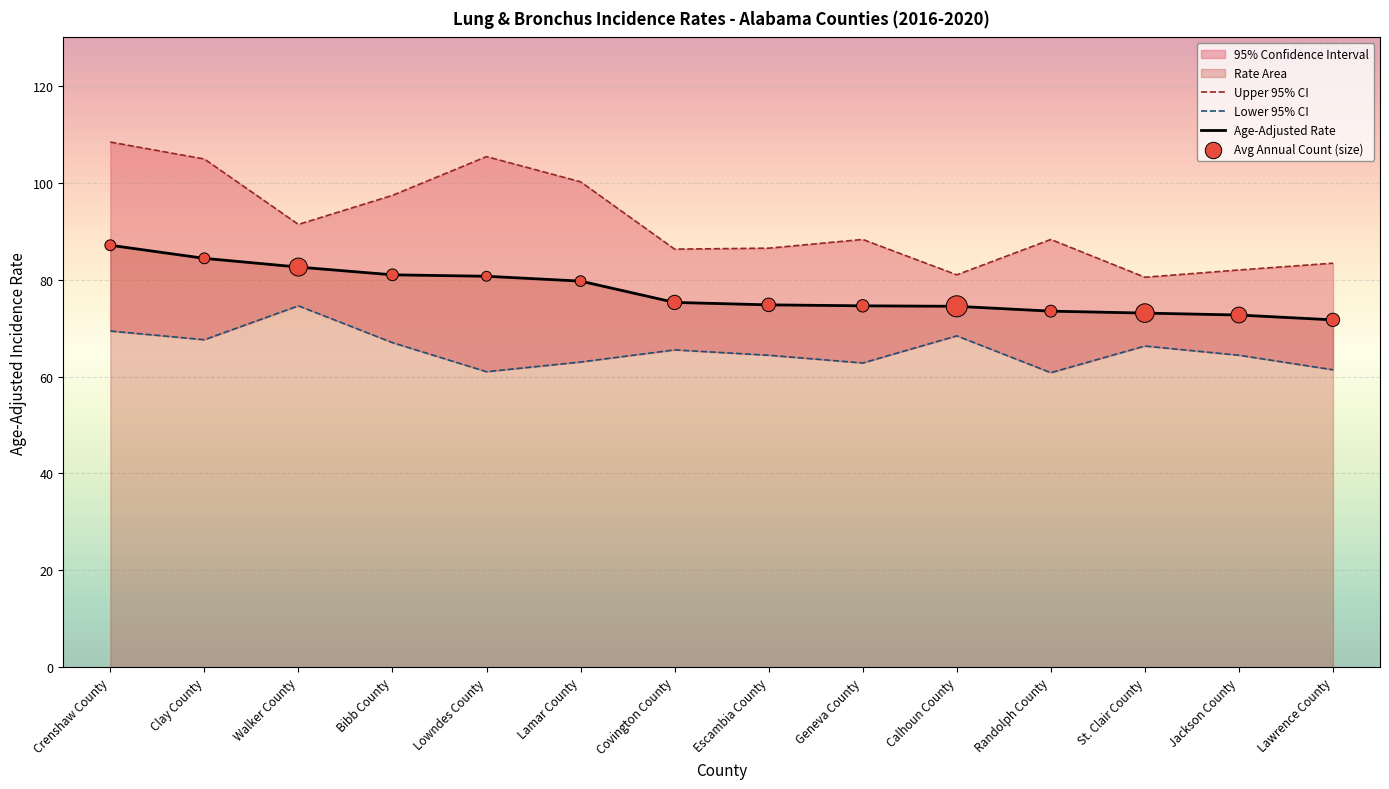

Is the value of Upper 95% CI at St. Clair County greater than the value of Avg Annual Count (size) at Walker County?

No